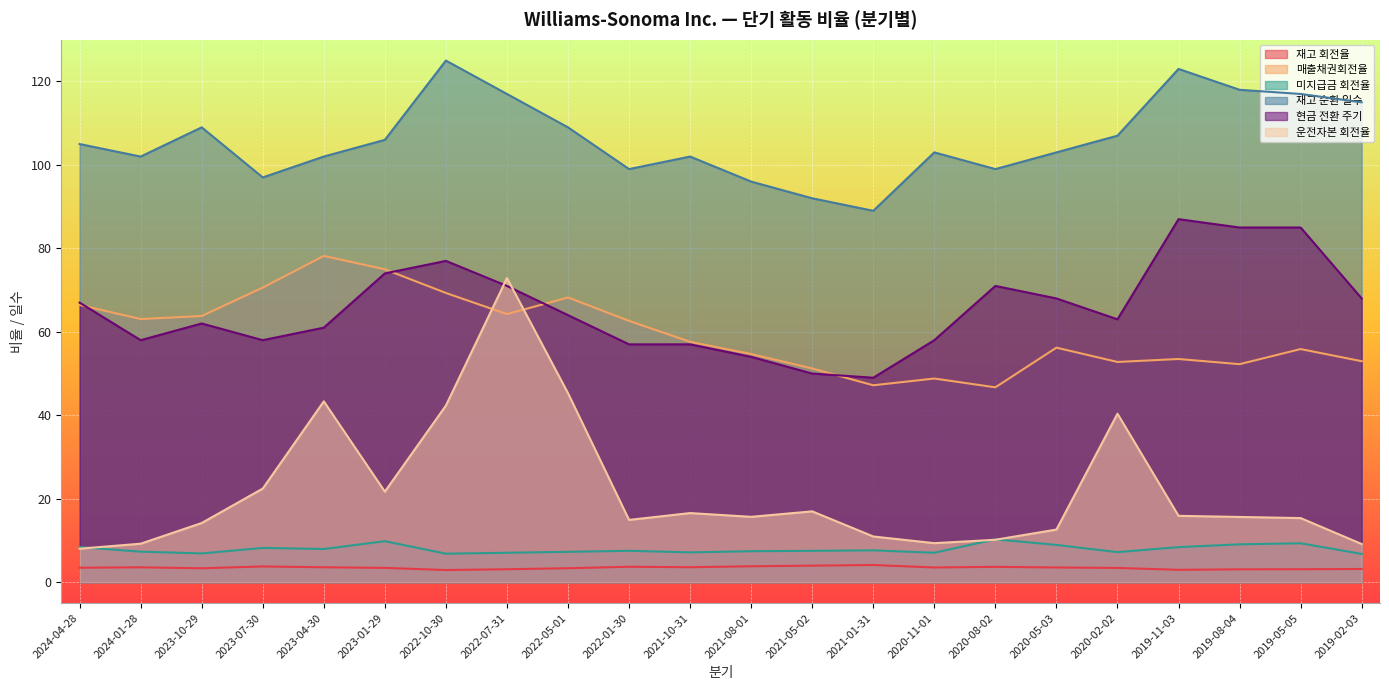

How many lines are shown in the chart?

6